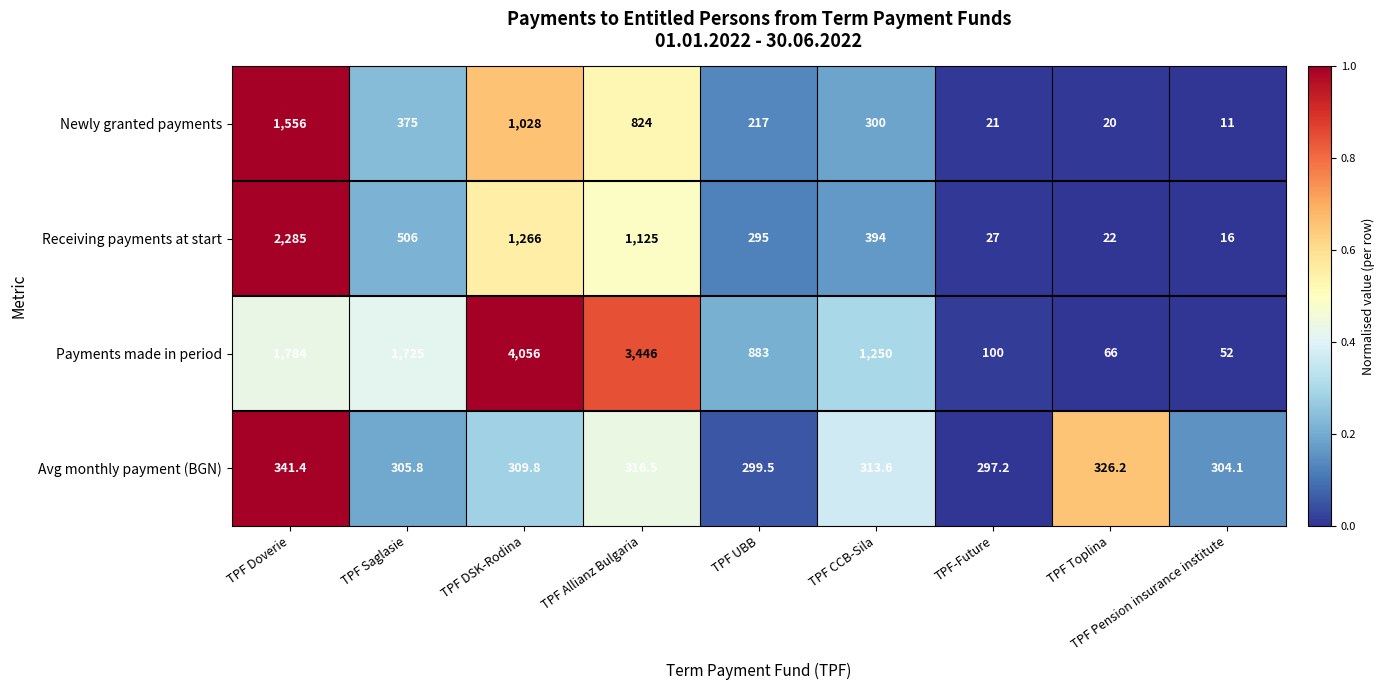

What is the sum of the Avg monthly payment (BGN) values at TPF Allianz Bulgaria and TPF Doverie?

657.9